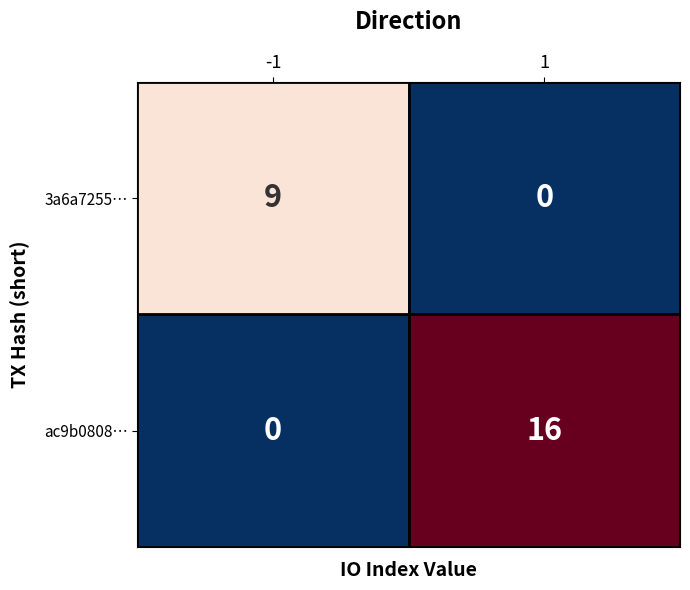

The value of 3a6a7255… at 1 is -5. True or false?

False